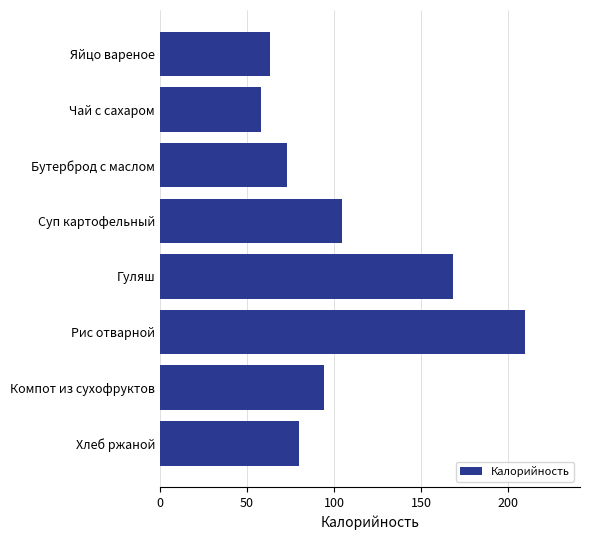

How many values are below 94?

4